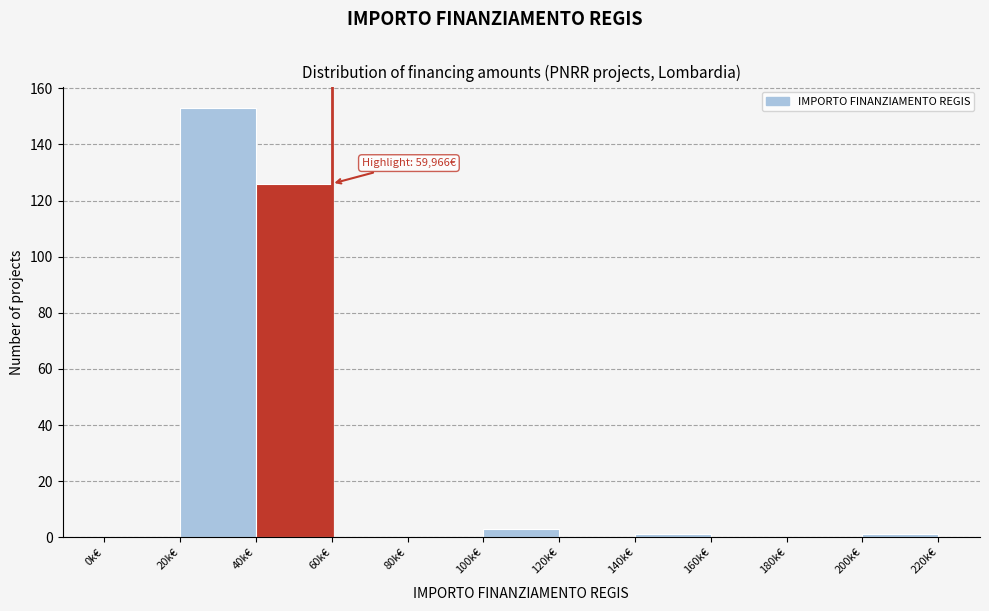

Reading left to right, list all the values displayed in this chart.

0k€=0	20k€=153	40k€=126	60k€=0	80k€=0	100k€=3	120k€=0	140k€=1	160k€=0	180k€=0	200k€=1